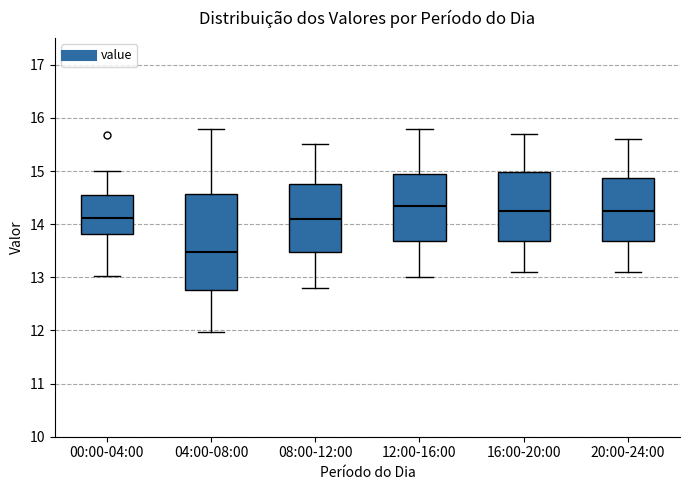

Reading left to right, read every box against the y-axis: the position of its median line, the range the box covers, and the ends of its whiskers. The values are not printed on the chart, so give them approximately, as read against the axis.

00:00-04:00: median 14.1, box 13.8 to 14.5, whiskers 13.0 to 15.0
04:00-08:00: median 13.5, box 12.8 to 14.6, whiskers 12.0 to 15.8
08:00-12:00: median 14.1, box 13.5 to 14.8, whiskers 12.8 to 15.5
12:00-16:00: median 14.4, box 13.7 to 15.0, whiskers 13.0 to 15.8
16:00-20:00: median 14.3, box 13.7 to 15.0, whiskers 13.1 to 15.7
20:00-24:00: median 14.3, box 13.7 to 14.9, whiskers 13.1 to 15.6